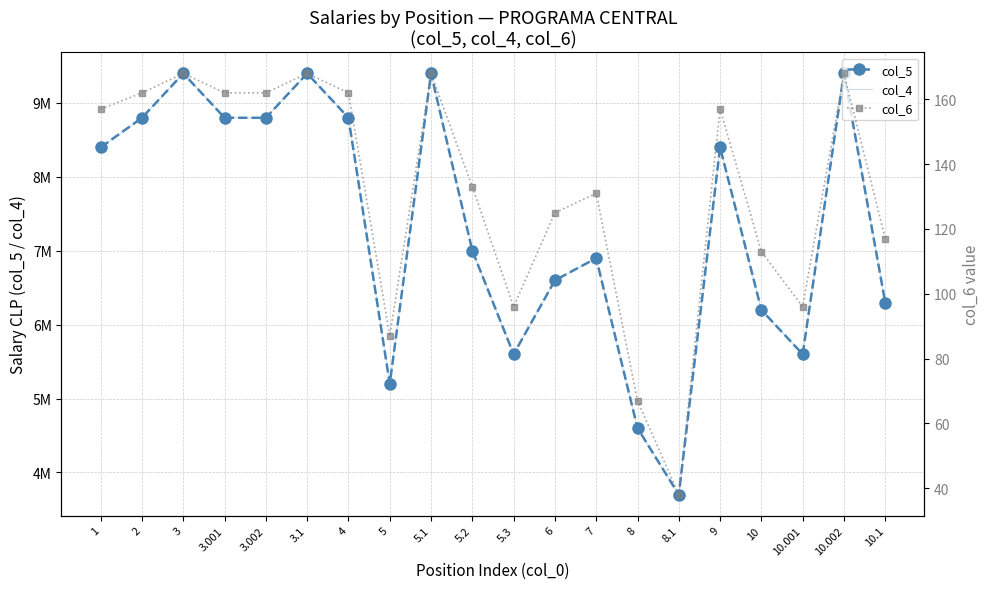

What is the difference between the col_6 values at 8.1 and 2?

124